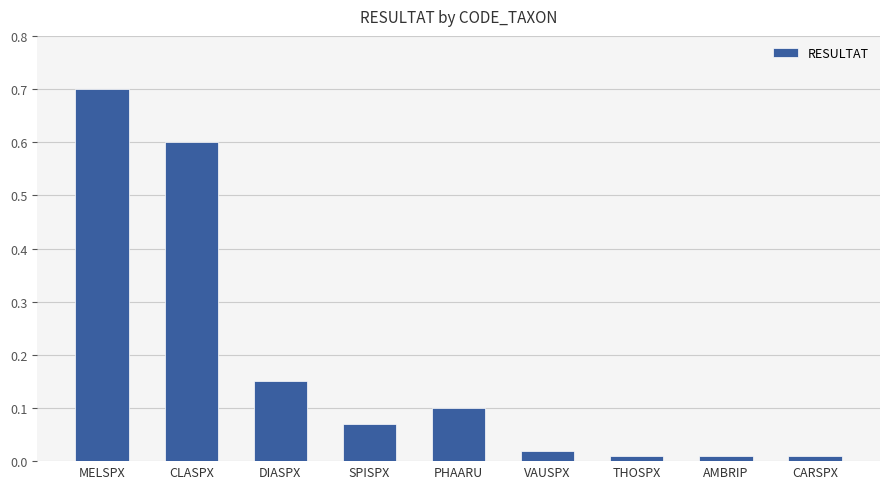

Which has a higher value, CLASPX or CARSPX?

CLASPX